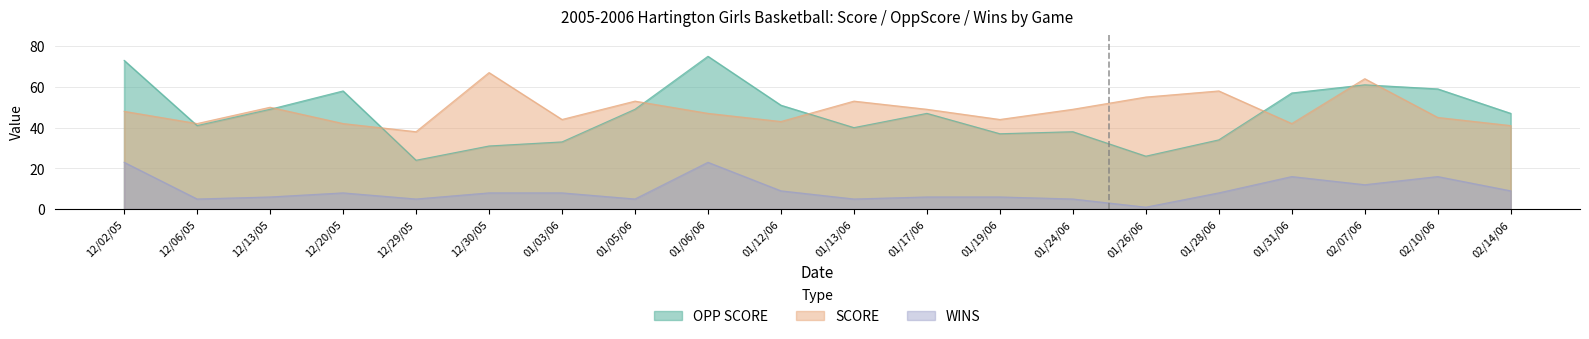

At which category is the sum across all series the highest?

01/06/06